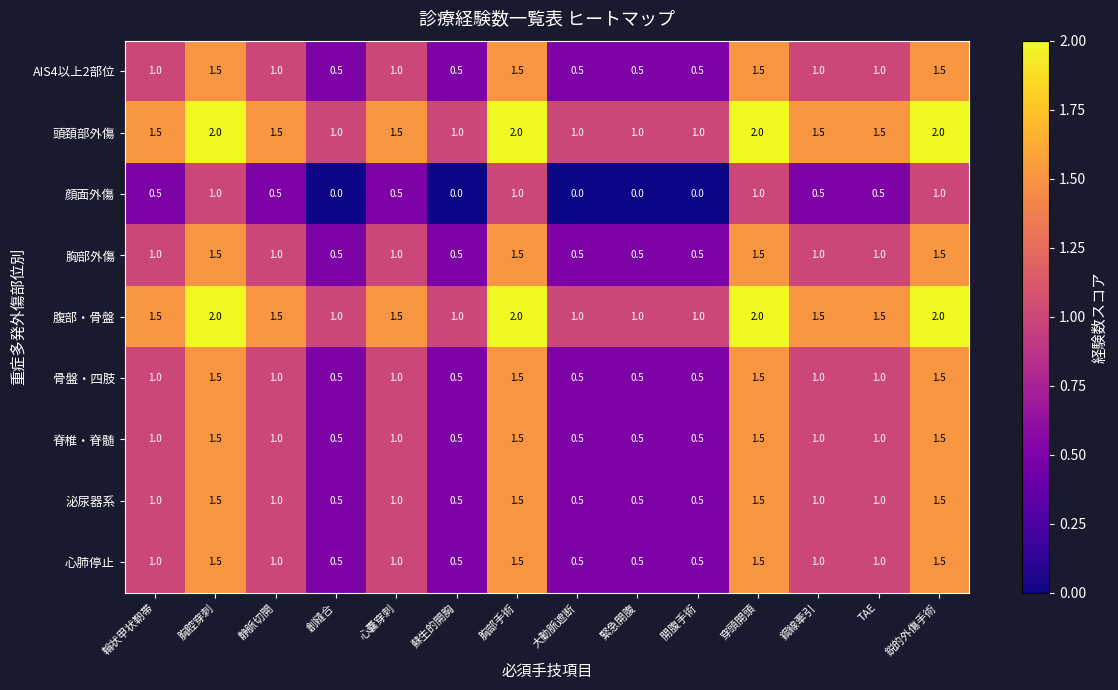

The 脊椎・脊髄 series shows 1.3 at 鋼線牽引. True or false?

False